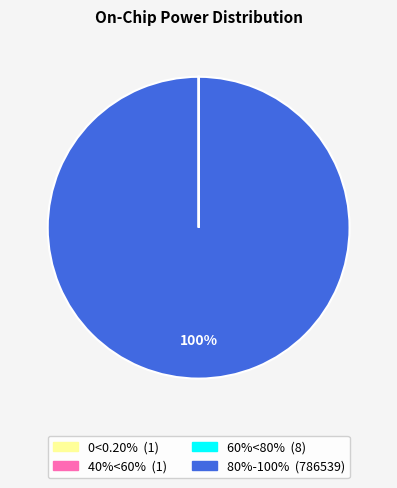

What is the largest slice in the pie chart?

80%-100%